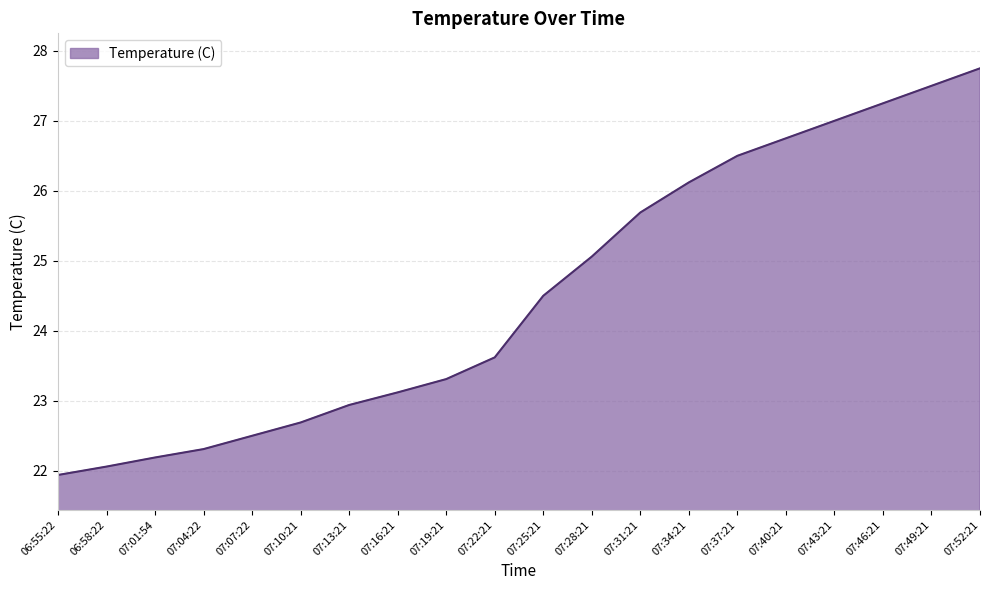

Is it true that the value at 07:10:21 is 30.5?

False